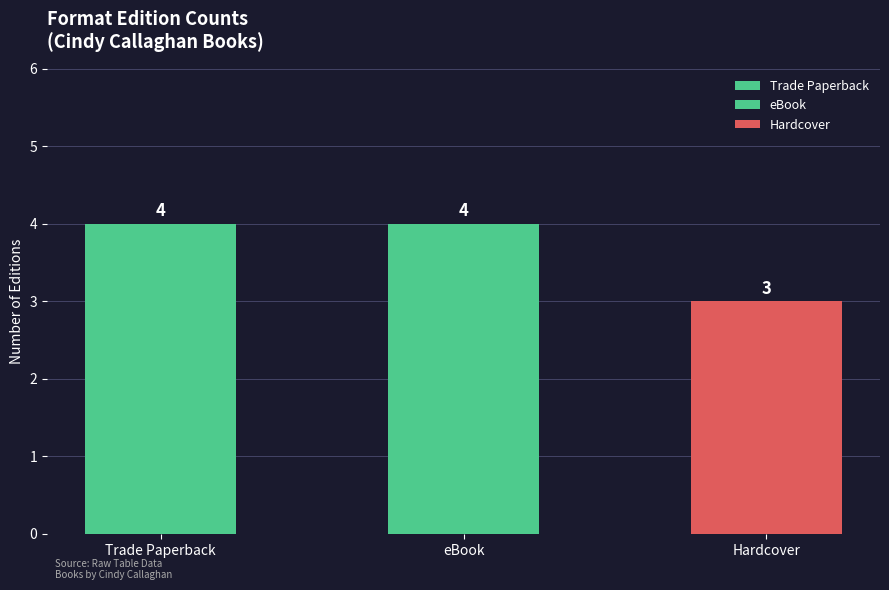

True or false: the data shows 1 at eBook.

False